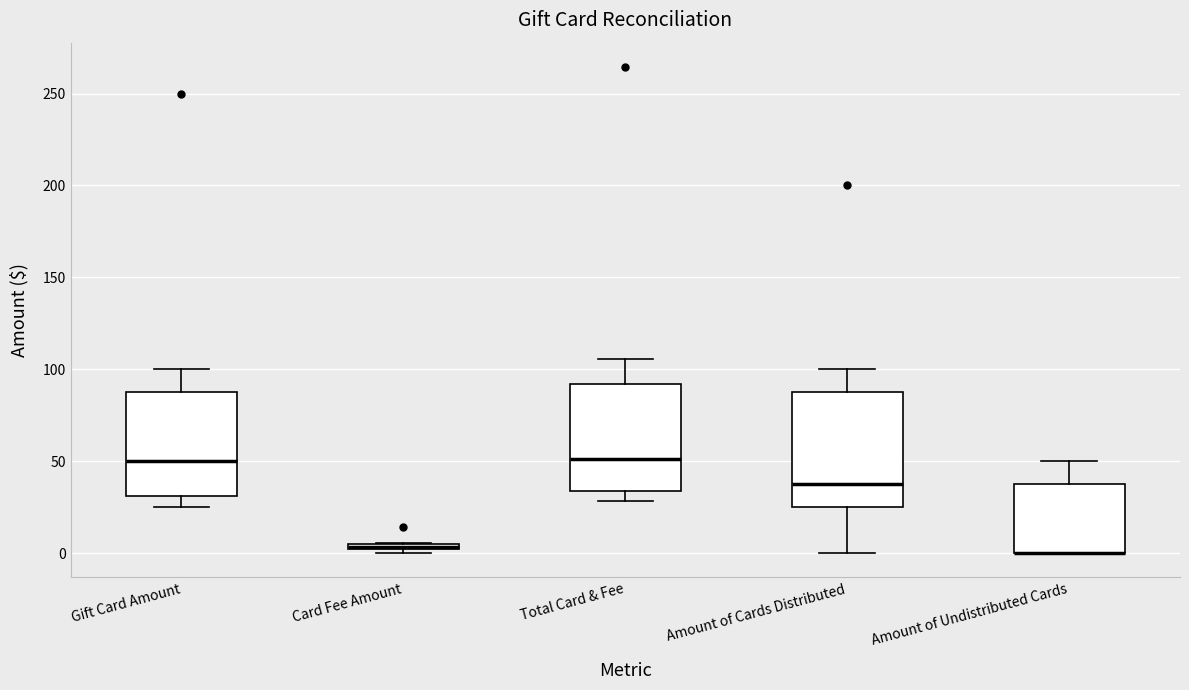

Where does the upper whisker of the box for Amount of Cards Distributed end on the y-axis? The values are not printed on the chart, so give them approximately, as read against the axis.

100